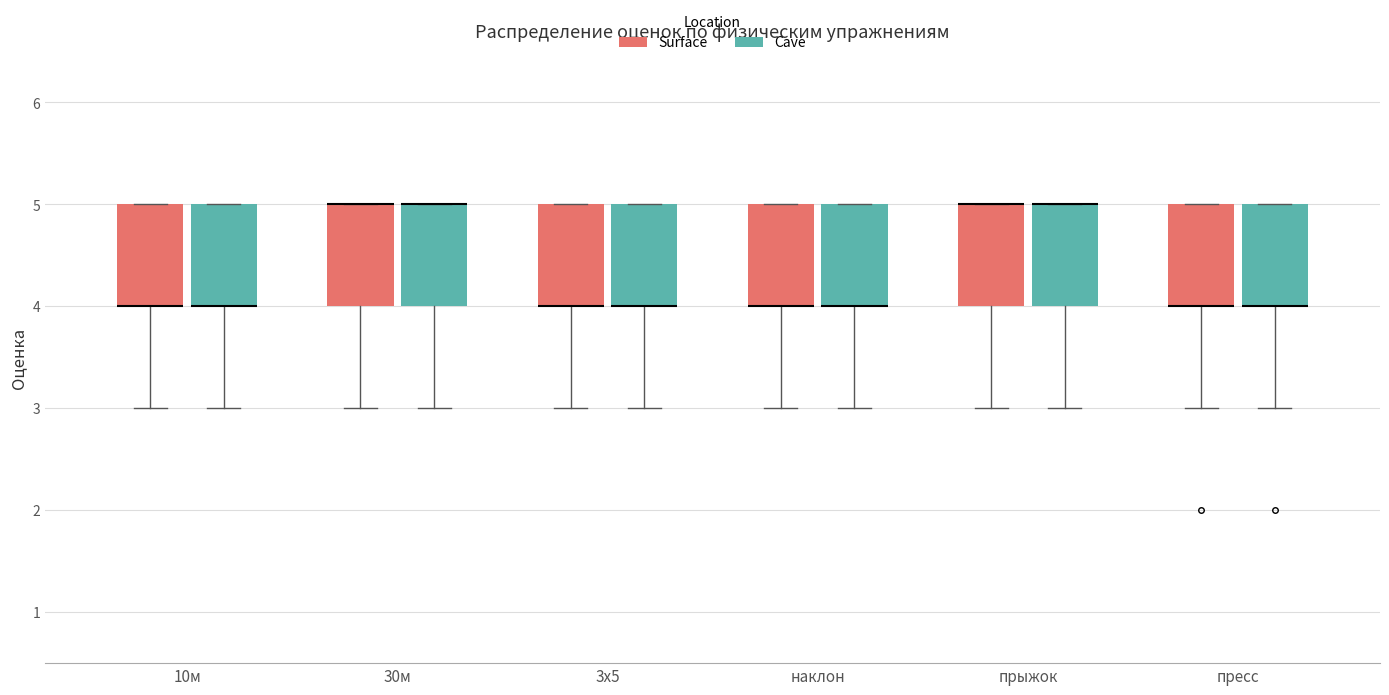

Where is the upper edge of the box for пресс (Surface) on the y-axis? The values are not printed on the chart, so give them approximately, as read against the axis.

5